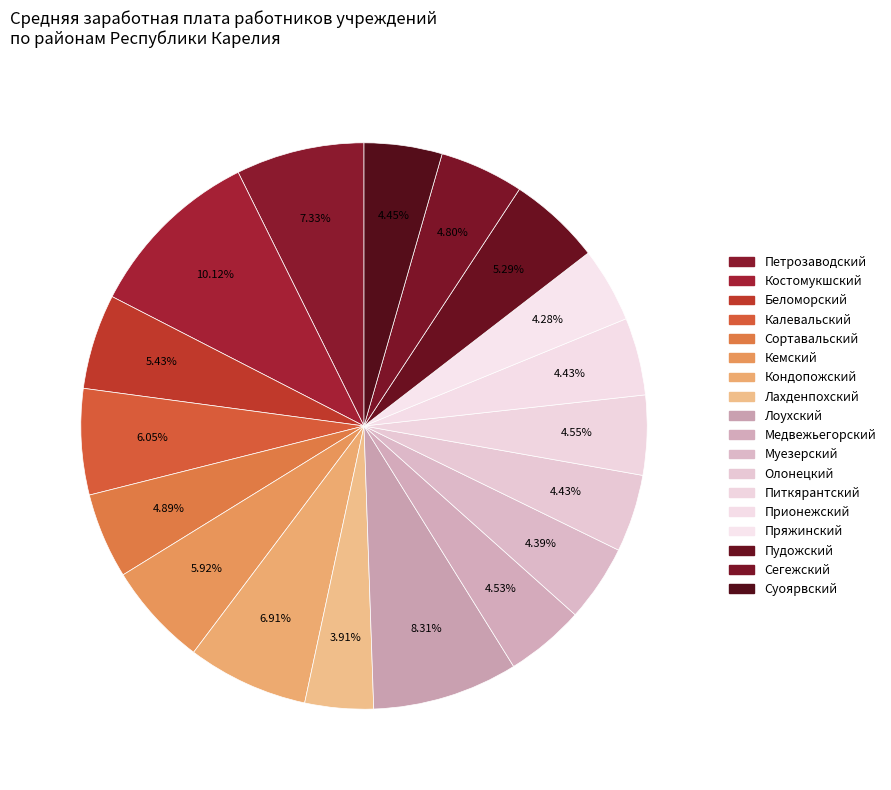

Between Питкярантский and Лахденпохский, which is larger?

Питкярантский